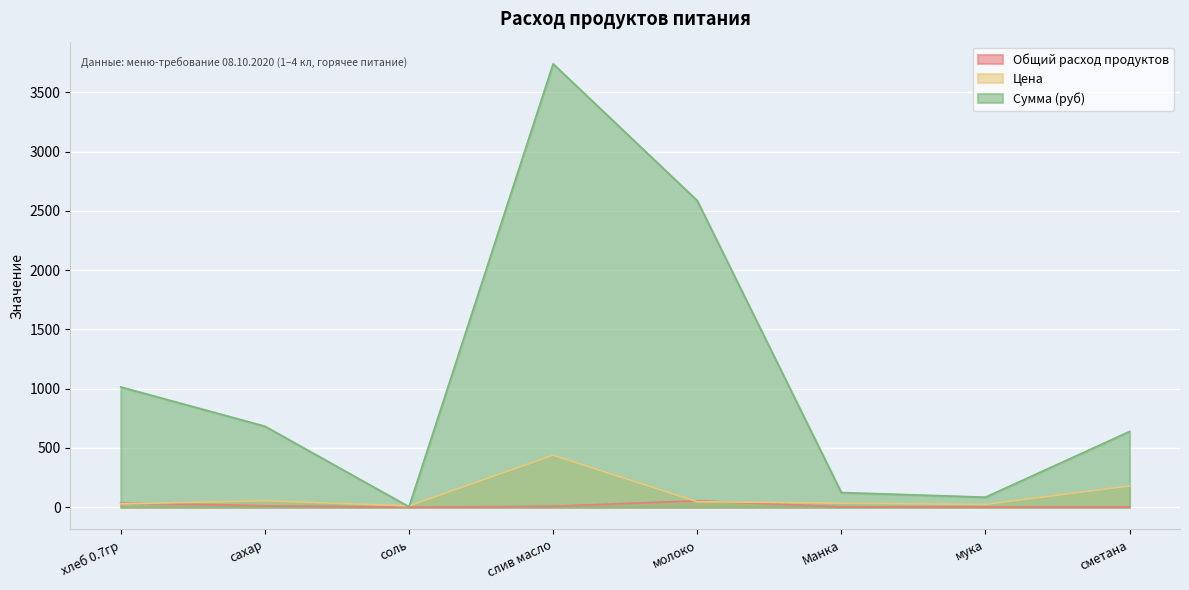

Which series changed the most between мука and сметана?

Сумма (руб)